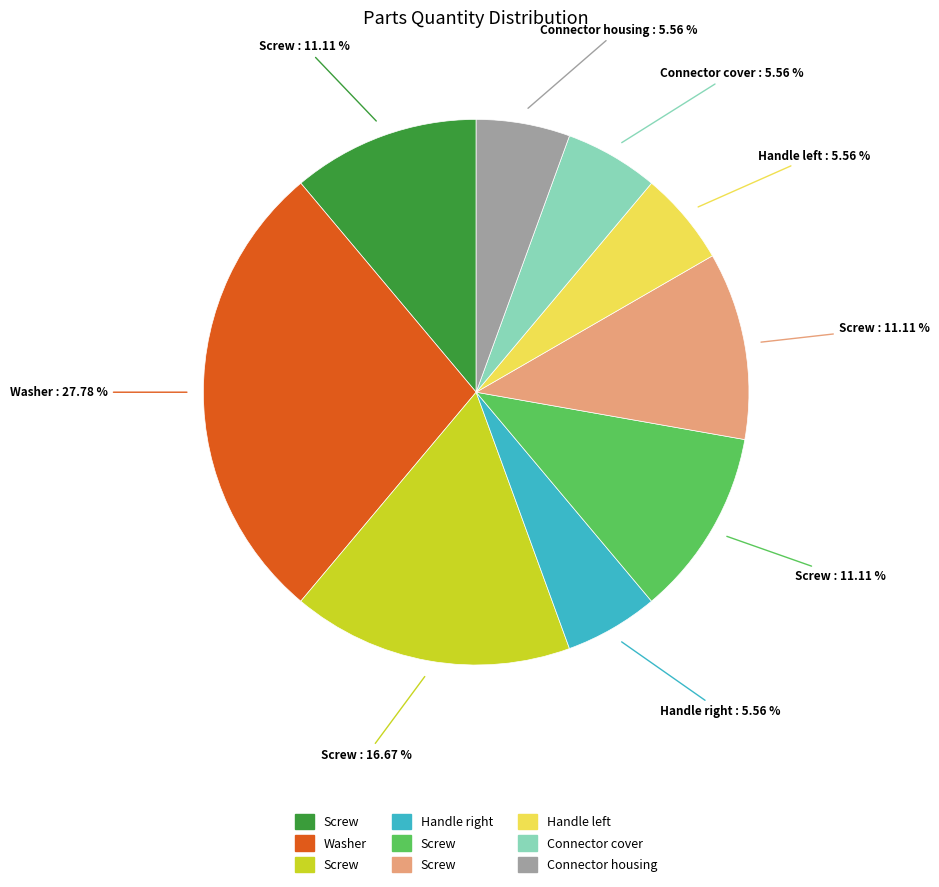

Does any single category account for the majority?

No